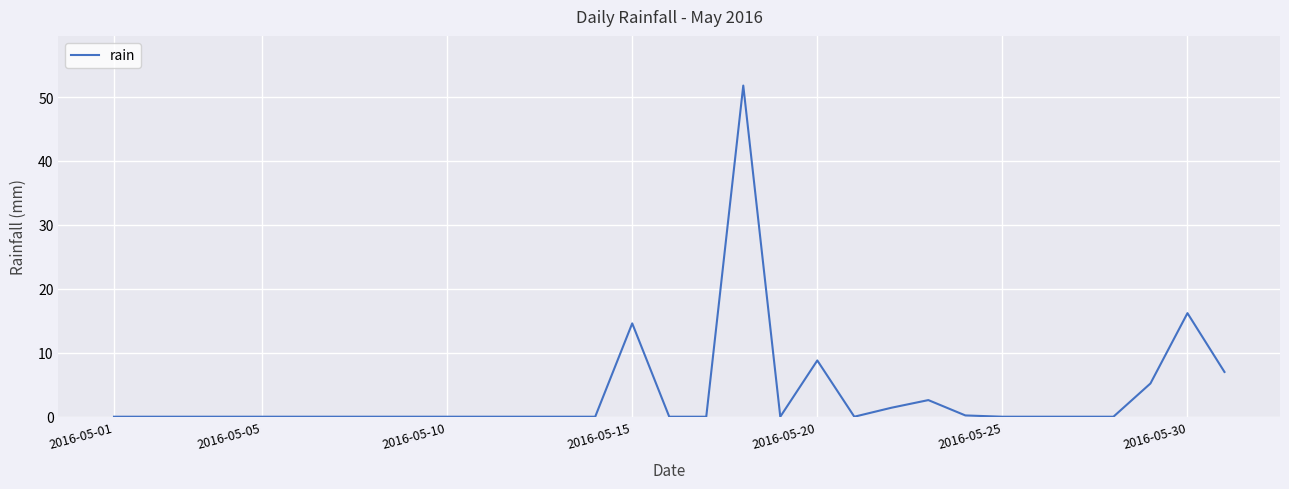

What is the difference between the maximum and minimum values?

51.8